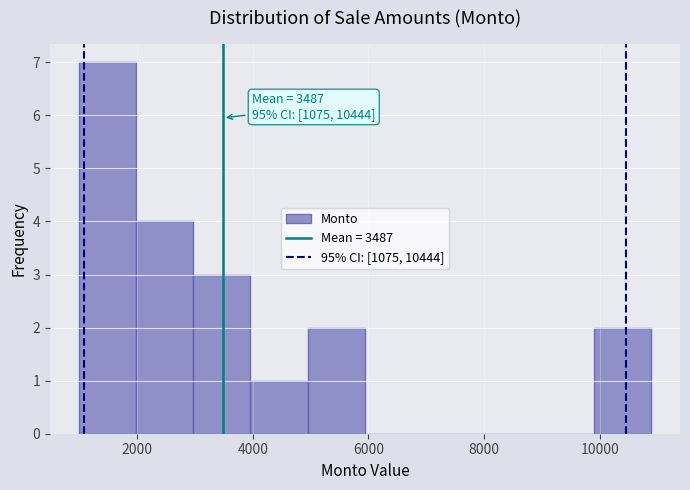

Which range on the x-axis has the tallest bar?

1000 to 2000